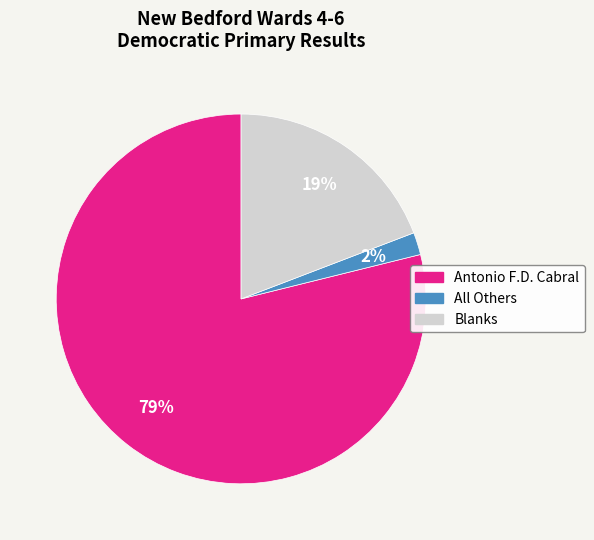

To the nearest percent, what percentage of the pie is Antonio F.D. Cabral?

79%